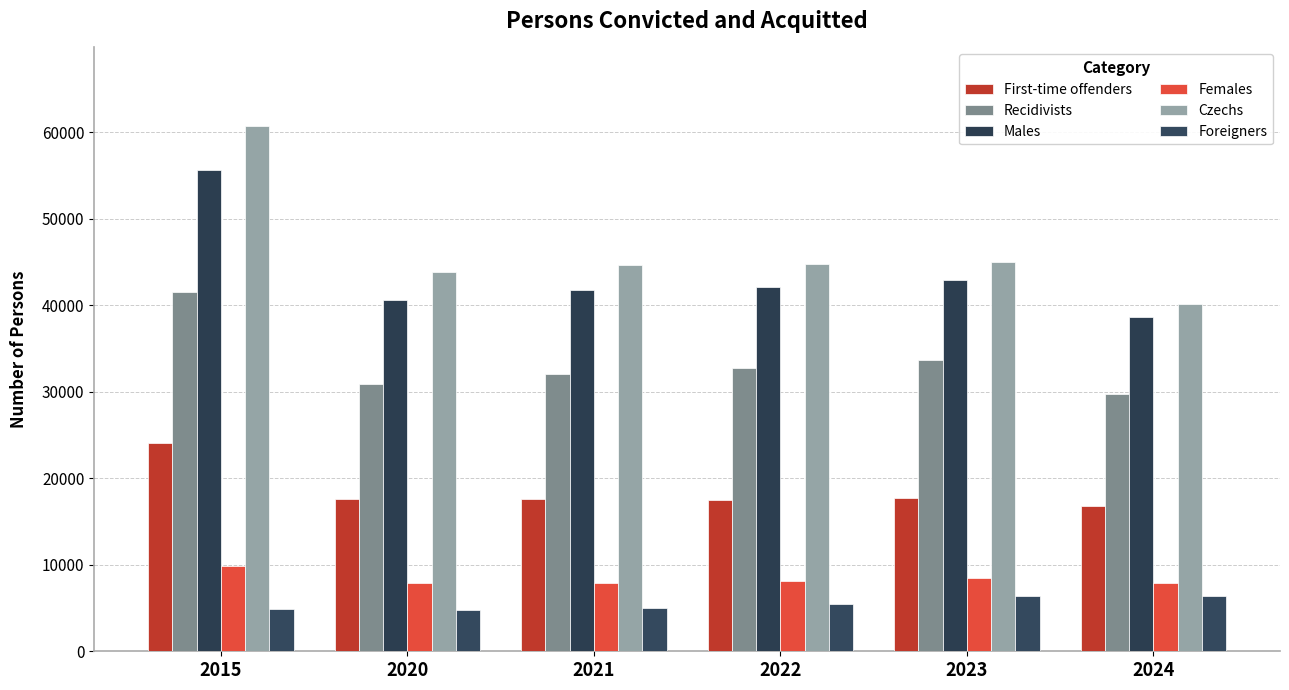

Which category has the highest value in the First-time offenders series?

2015